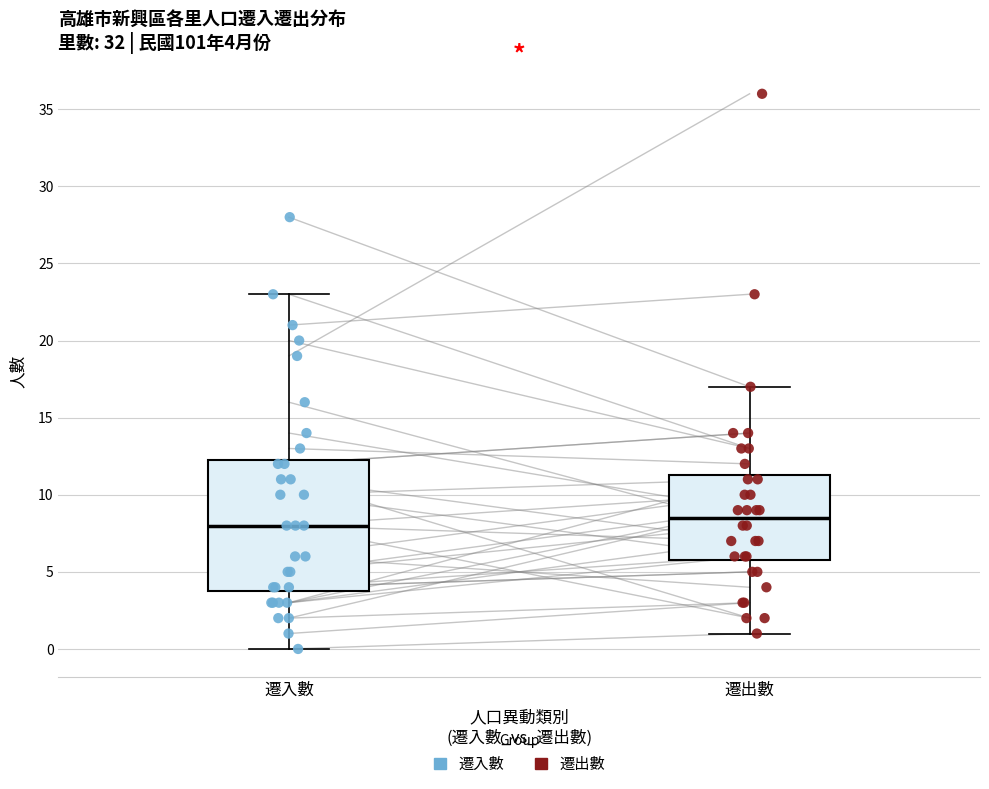

Which box's median line is the lowest?

遷入數